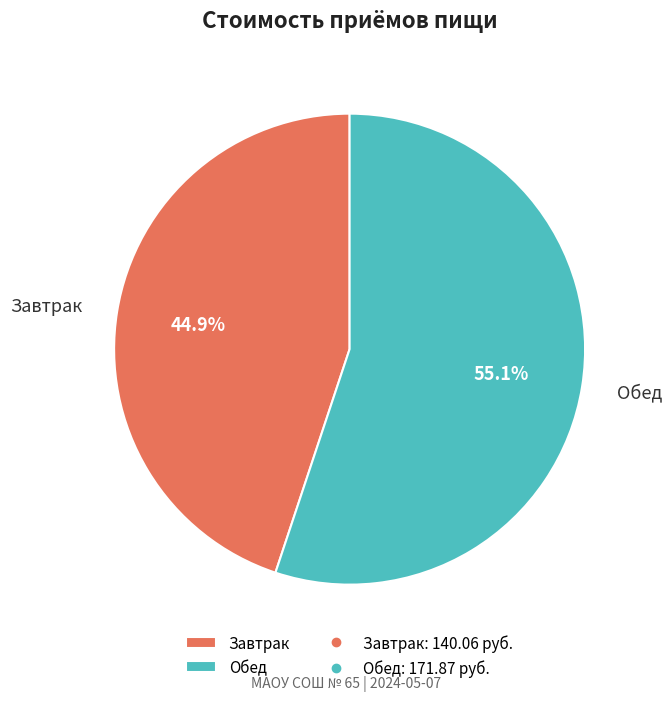

To the nearest percent, what is the difference between the Обед and Завтрак slice percentages?

10%